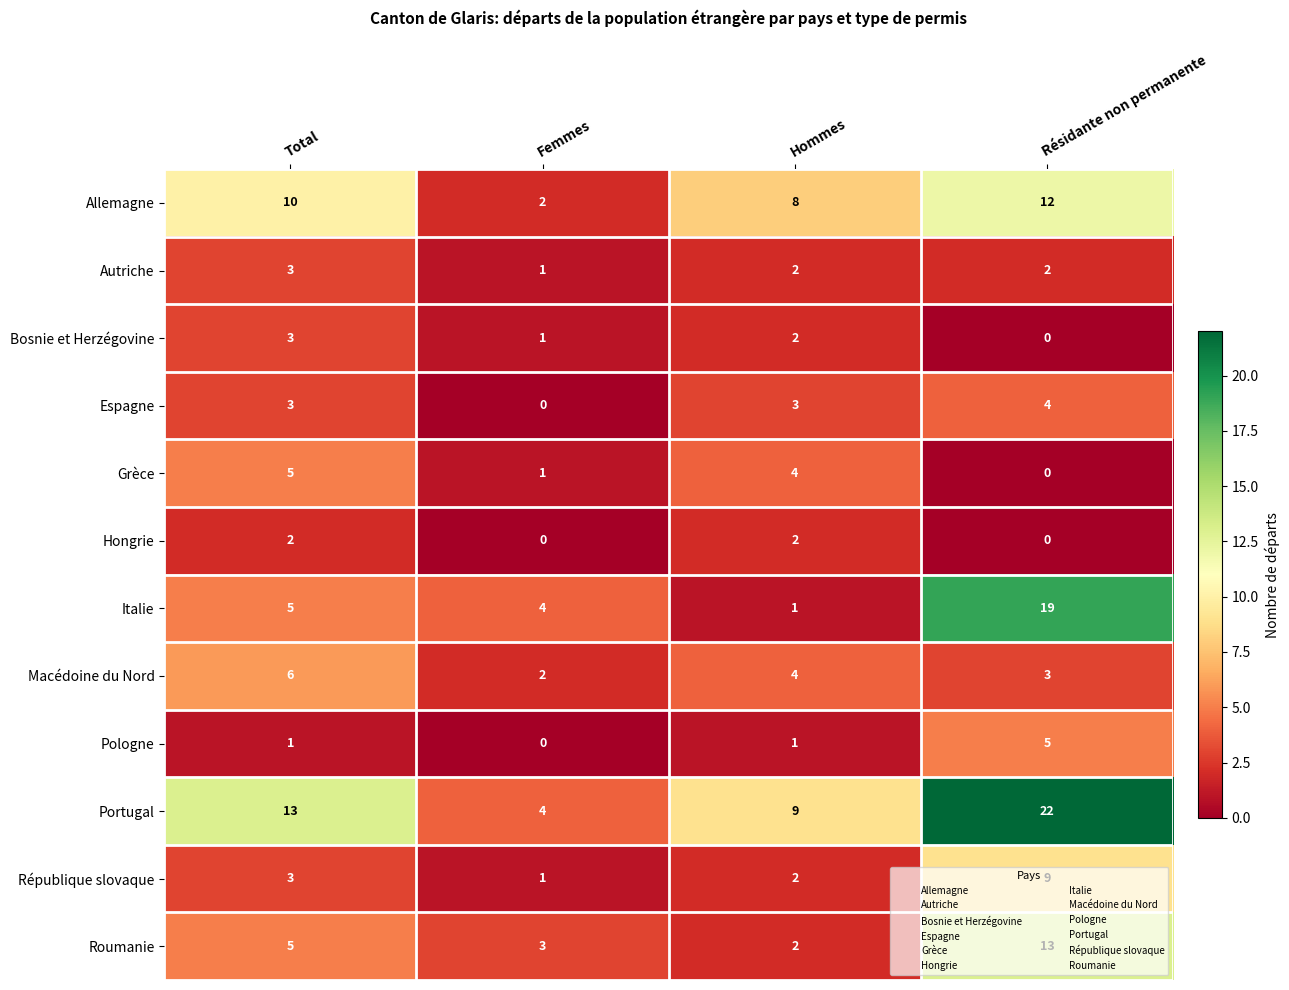

What is the average value of the Roumanie series?

6